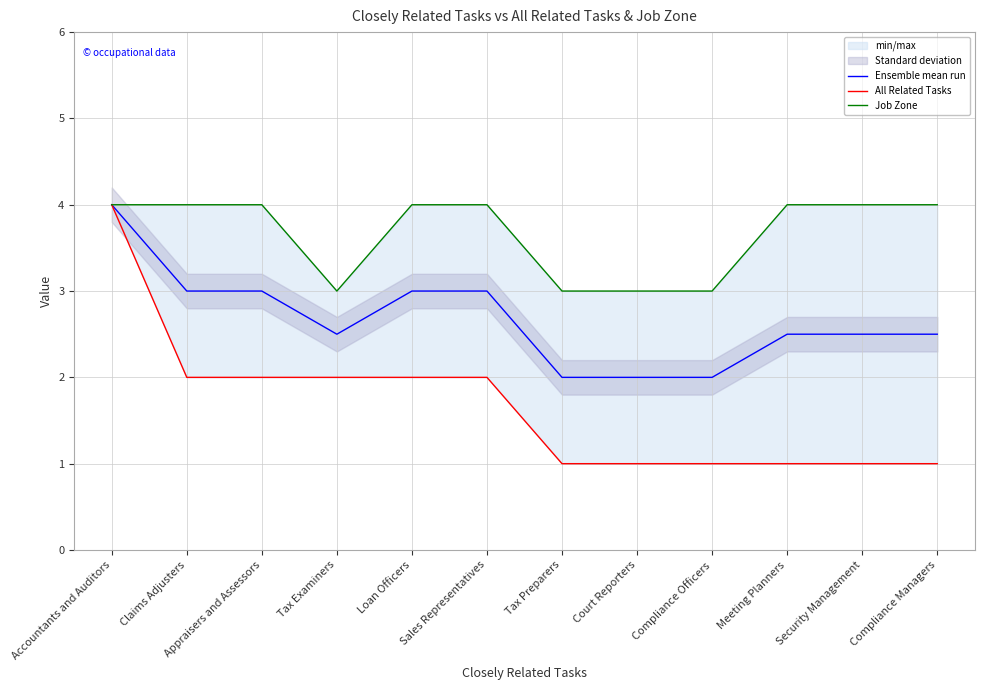

How many interior local valleys does the Job Zone series have?

1